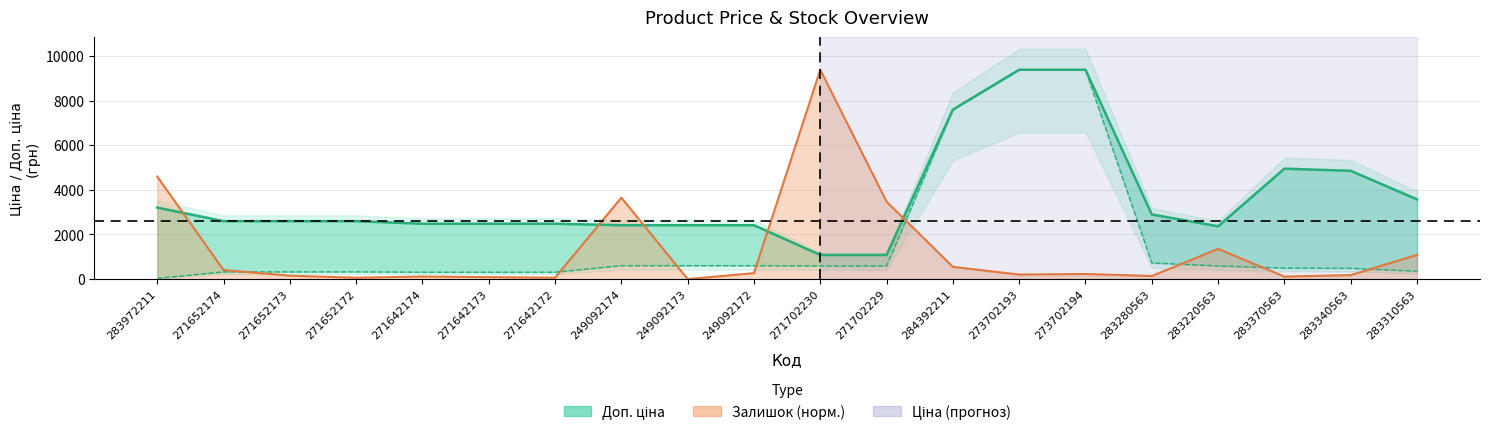

What is the sum of all Доп. ціна values?

72861.8